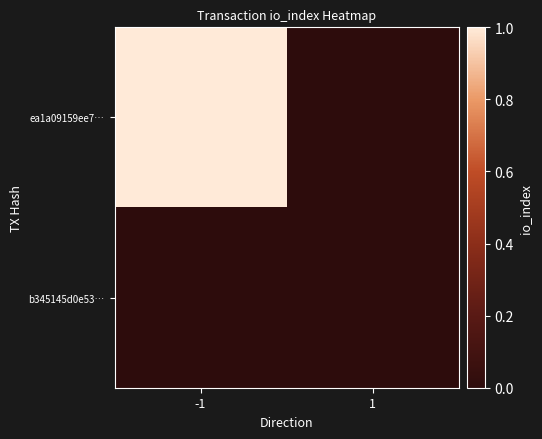

How many categories are shown in the chart?

2